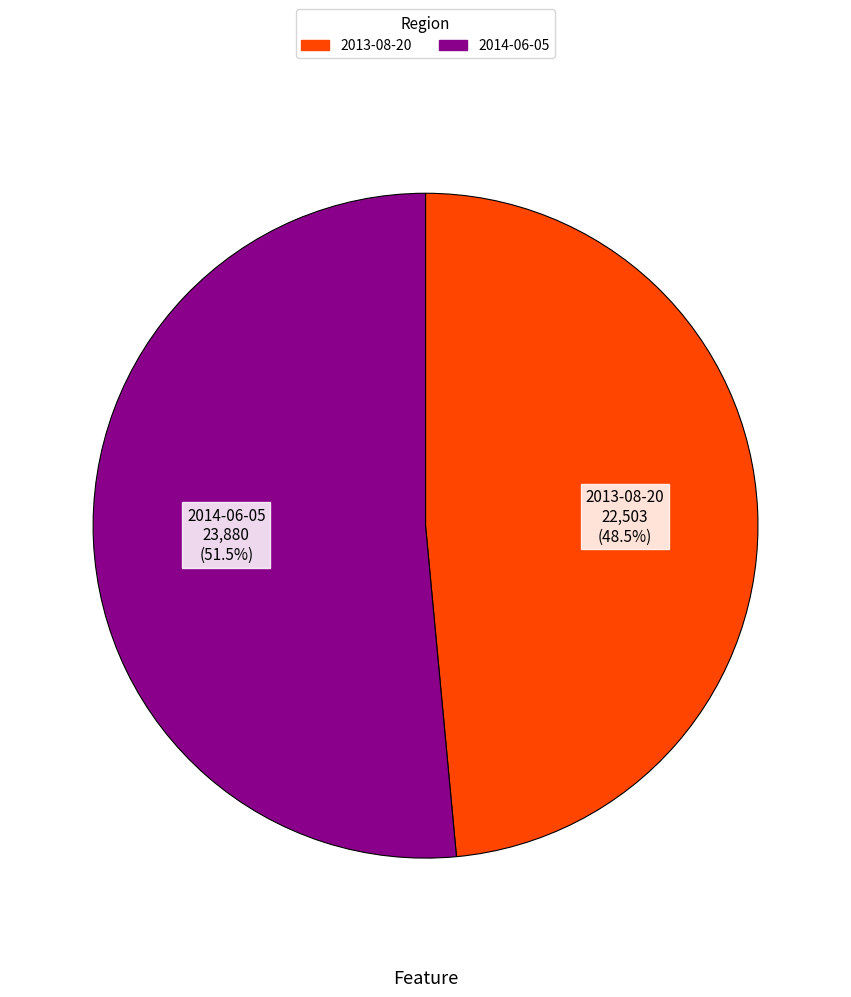

To the nearest percent, what is the difference between the 2014-06-05 and 2013-08-20 slice percentages?

3%